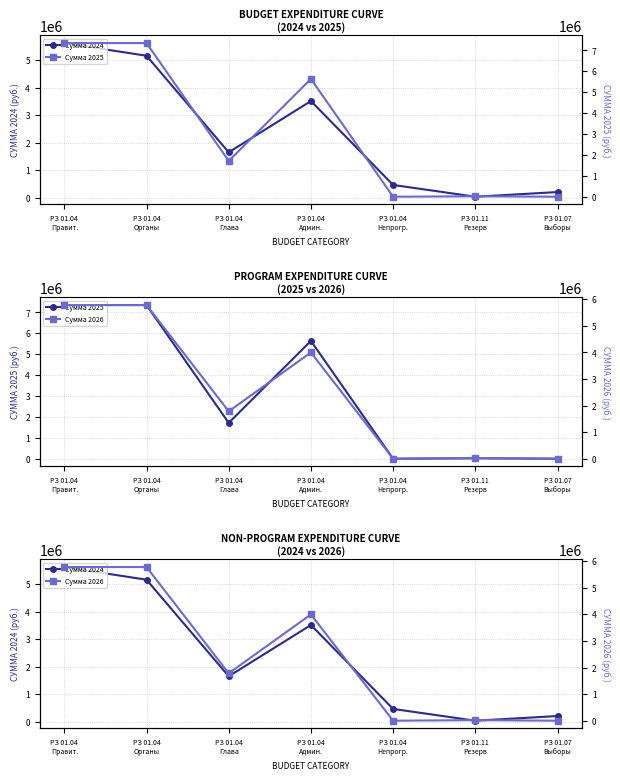

Does the chart have visible grid lines?

Yes